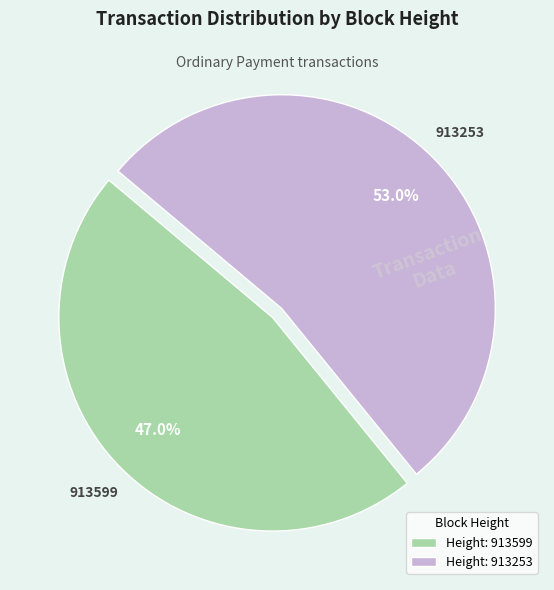

What percentage is NOT represented by Height: 913599?

53.0%